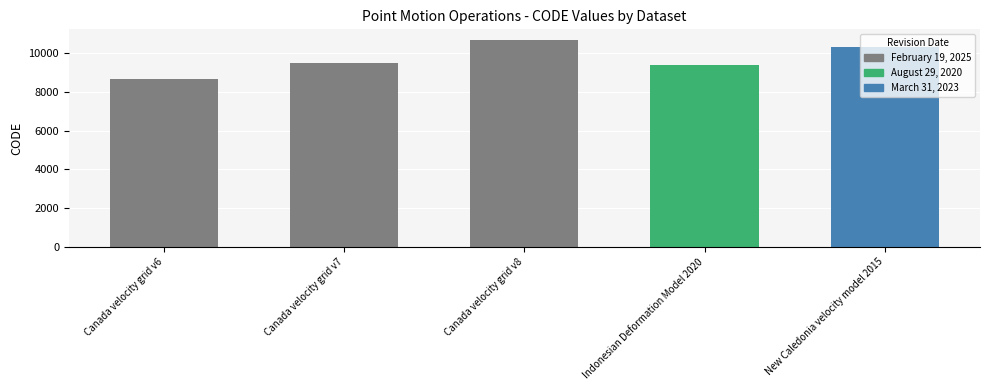

Reading left to right, extract all data points from this chart.

8676	9483	10707	9375	10323